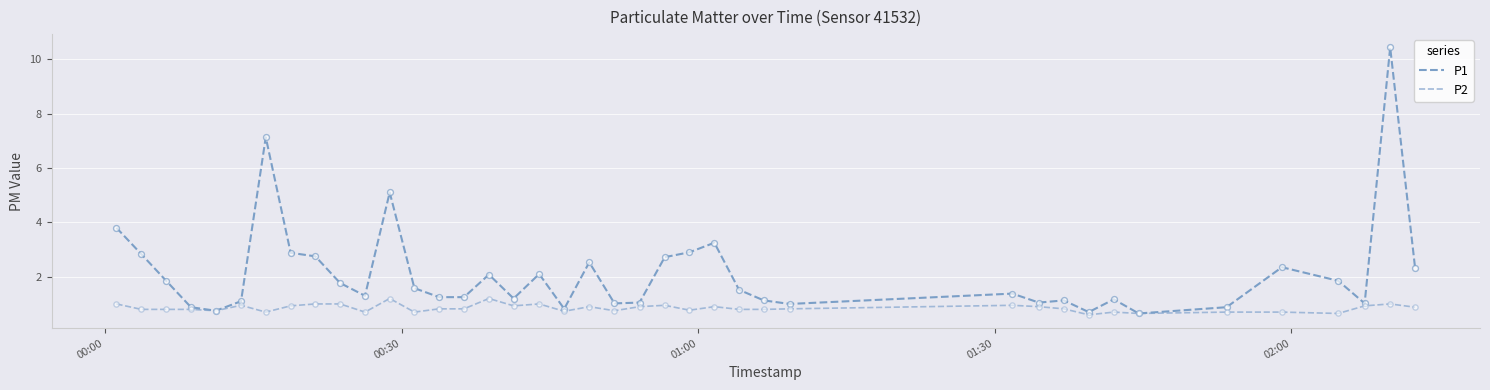

At how many categories does at least one series exceed 7?

2